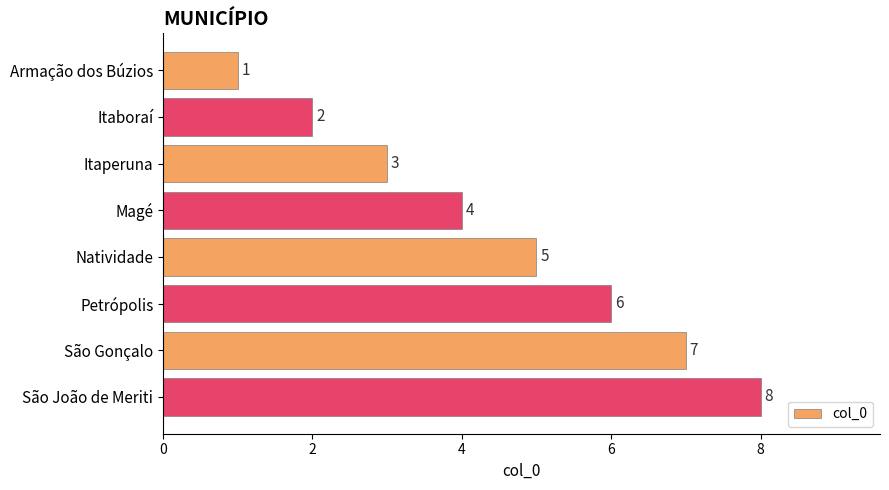

What position from the bottom is Armação dos Búzios?

8